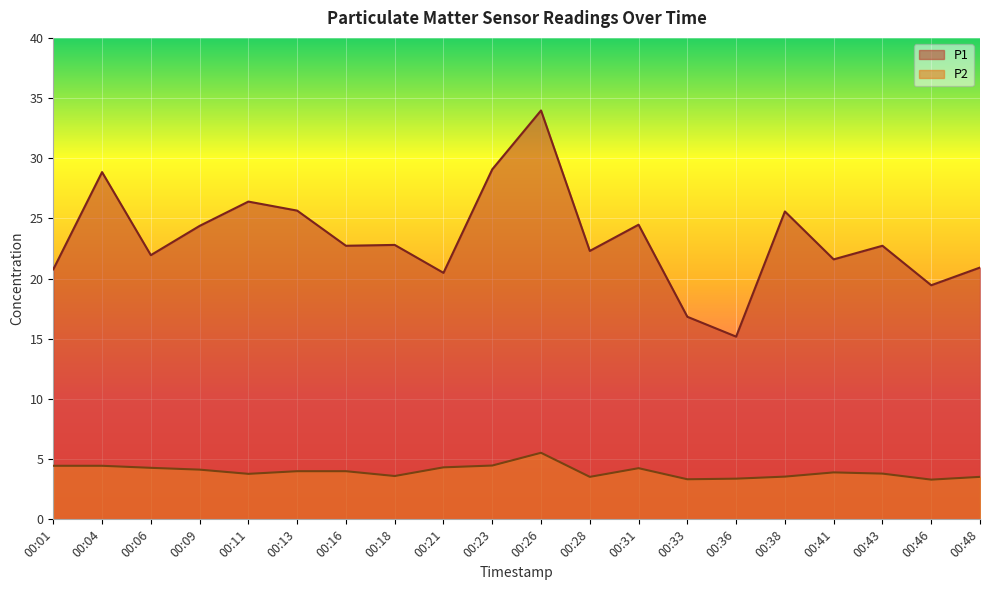

Is it true that P2 equals 5.7 at 00:38?

False